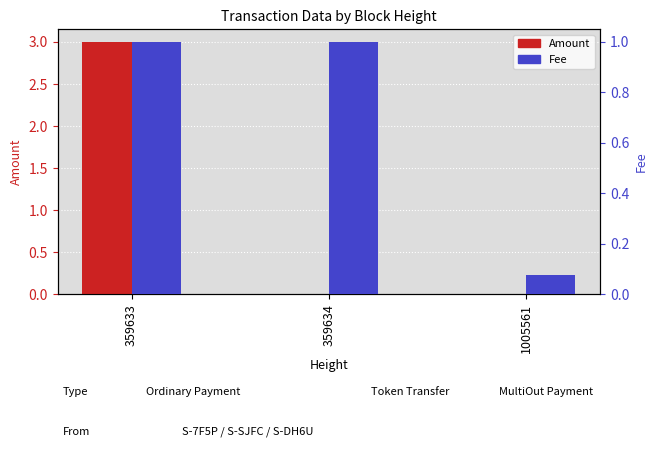

Rank the series at 359634 from lowest to highest value.

Amount, Fee